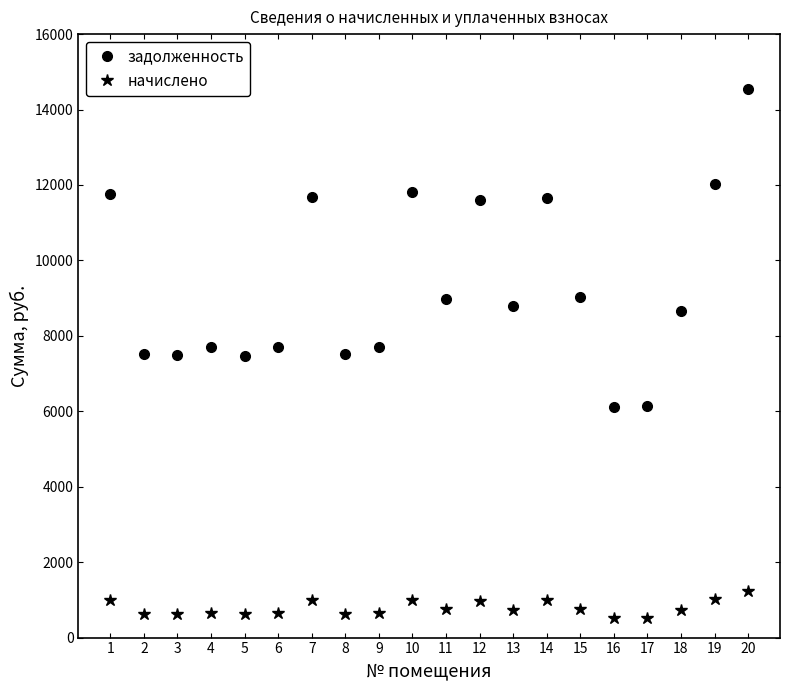

Which series has the largest total across all categories?

задолженность